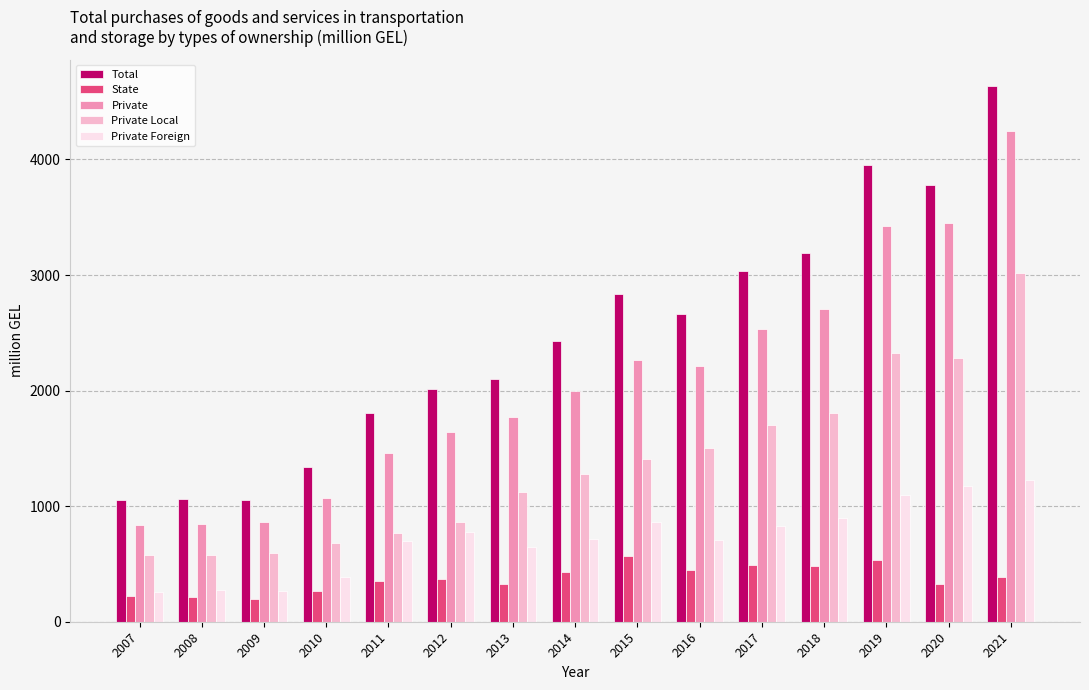

At 2017, list the series in order from largest to smallest.

Total, Private, Private Local, Private Foreign, State